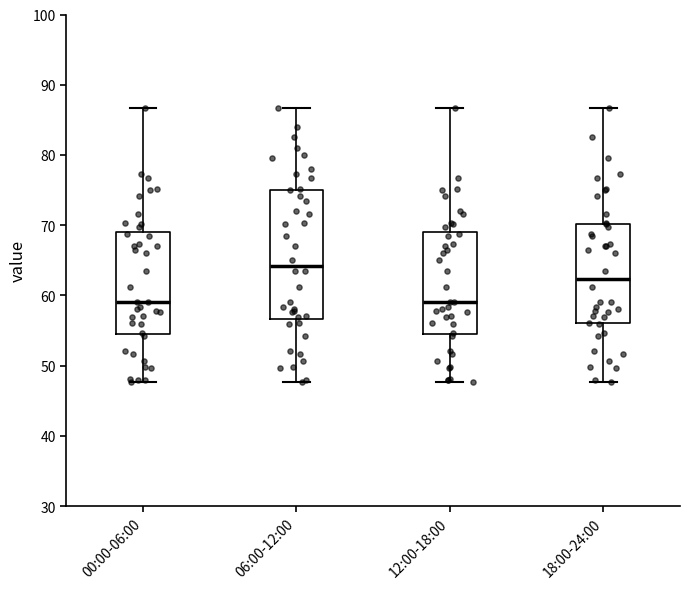

Reading left to right, read every box against the y-axis: the position of its median line, the range the box covers, and the ends of its whiskers. The values are not printed on the chart, so give them approximately, as read against the axis.

00:00-06:00: median 59, box 55 to 69, whiskers 48 to 87
06:00-12:00: median 64, box 57 to 75, whiskers 48 to 87
12:00-18:00: median 59, box 55 to 69, whiskers 48 to 87
18:00-24:00: median 62, box 56 to 70, whiskers 48 to 87